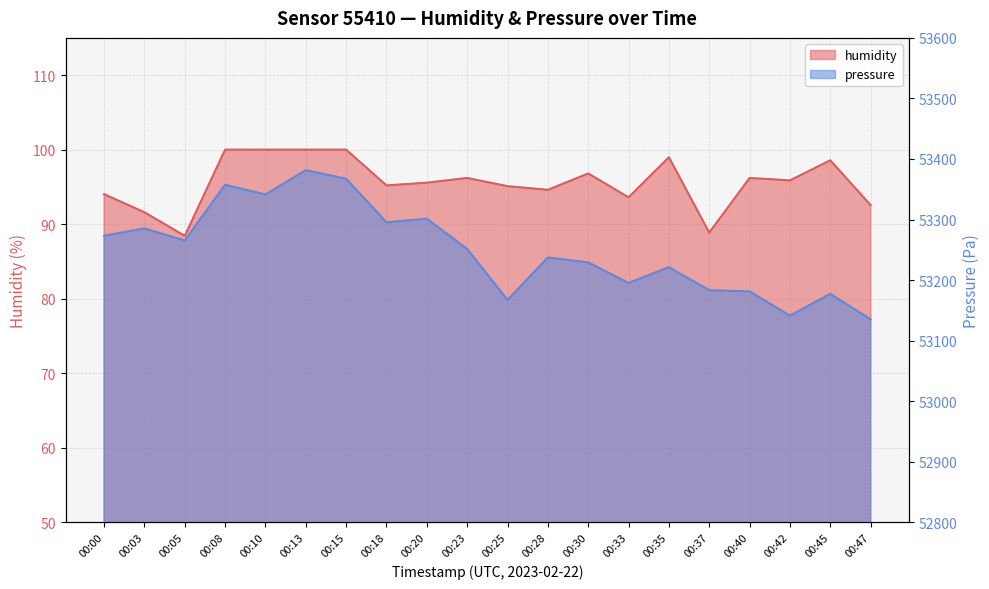

True or false: pressure and humidity intersect in this chart.

False